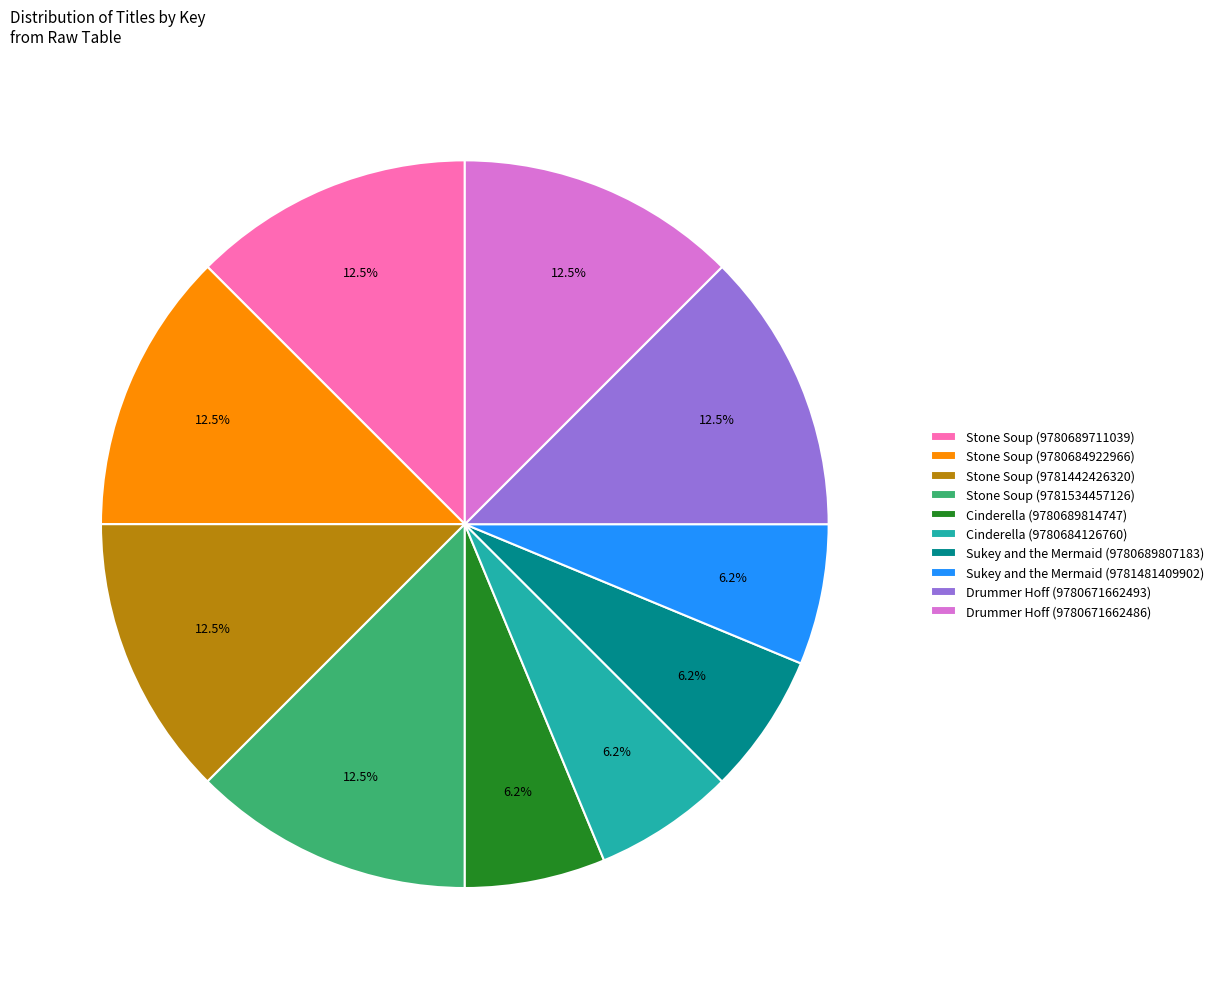

What percentage is NOT represented by Stone Soup (9781442426320)?

87.5%